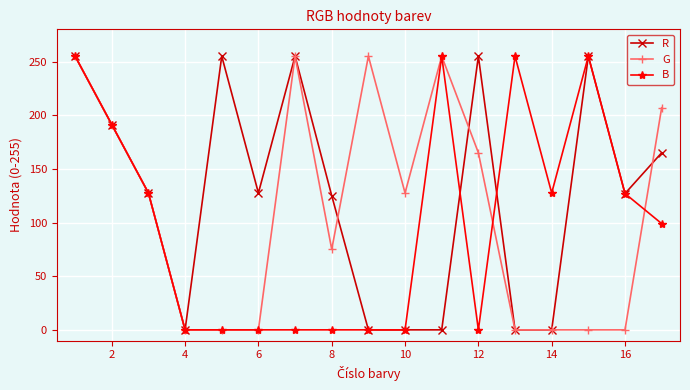

List the series in order of their overall mean, highest first.

R, G, B